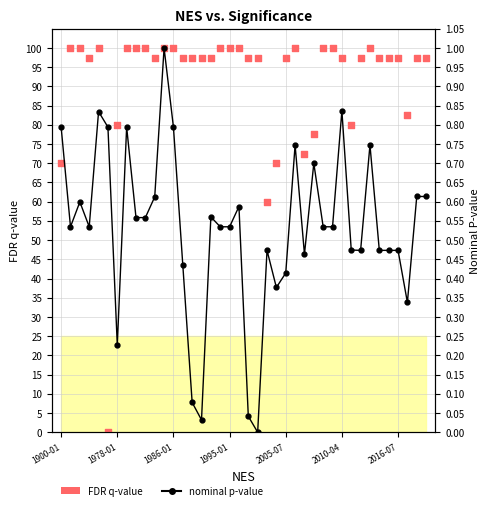

Which series contains the lowest Y value?

nominal p-value